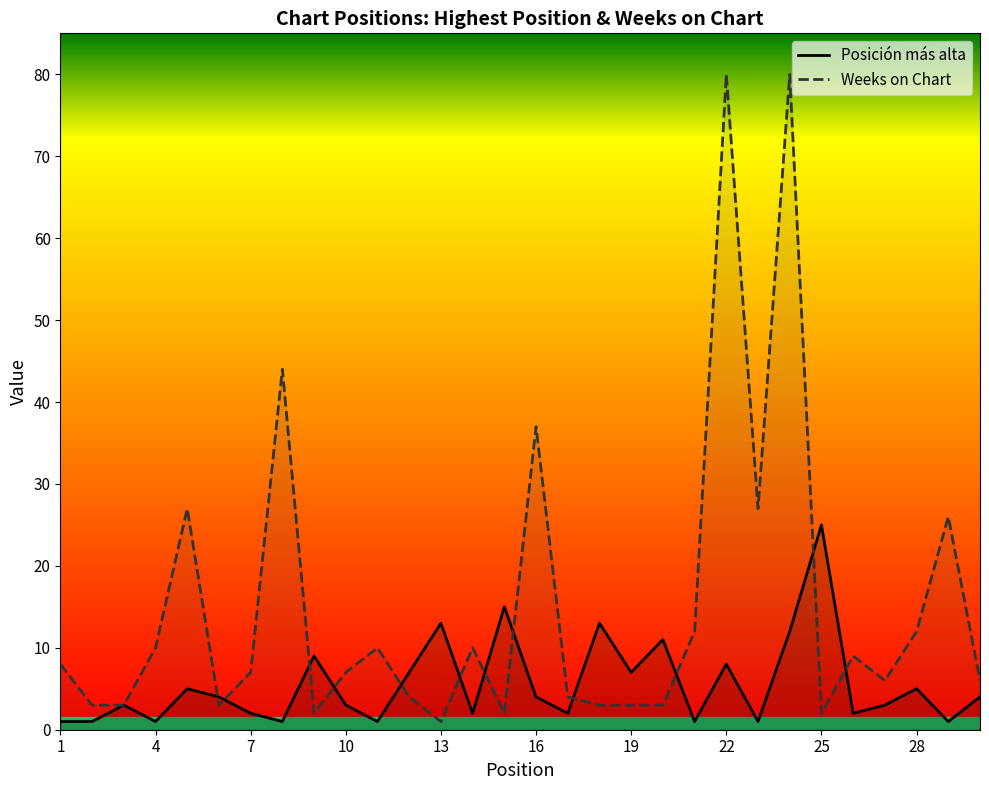

What is the difference between the maximum and minimum values in the Posición más alta series?

24